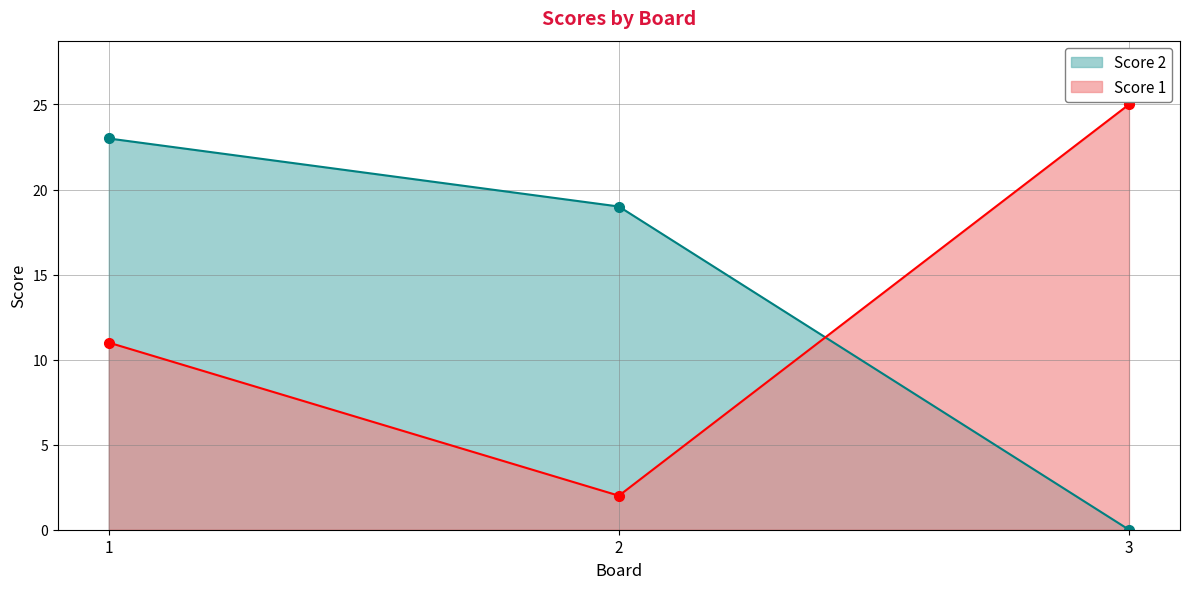

Where does the Score 1 series first go above 11?

3